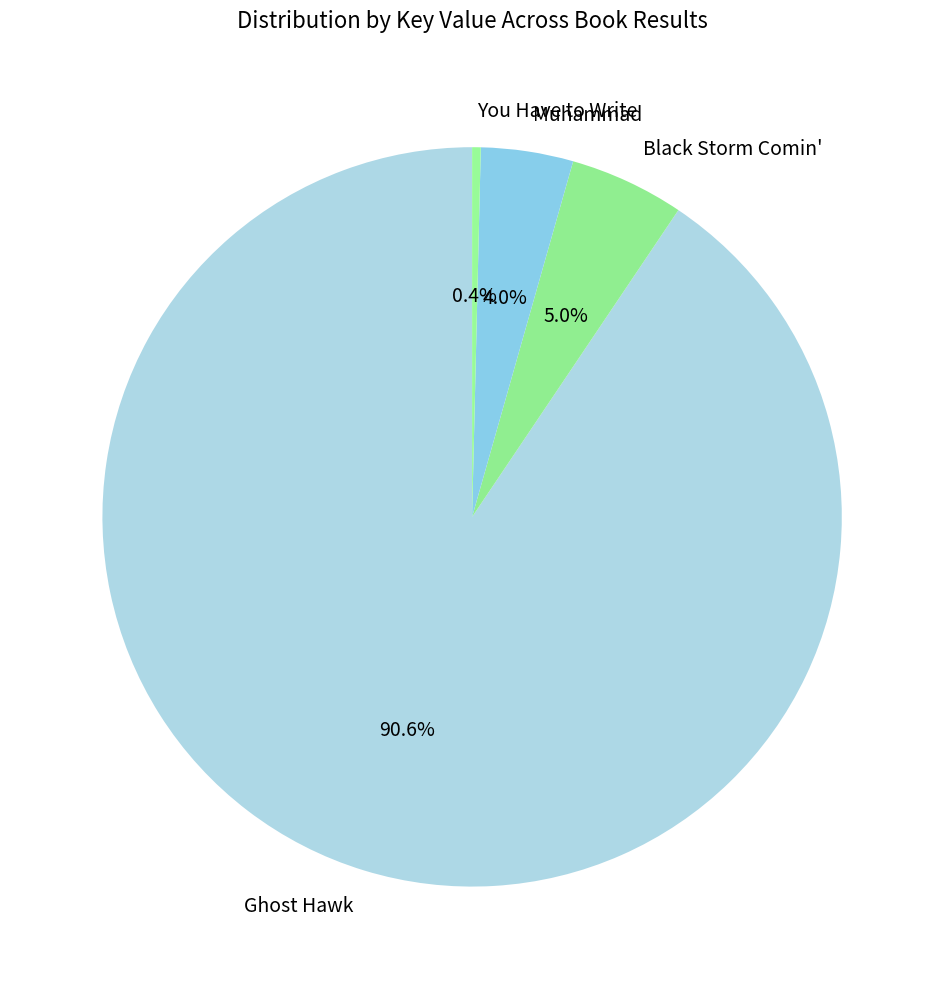

How many slices are in this pie chart?

4